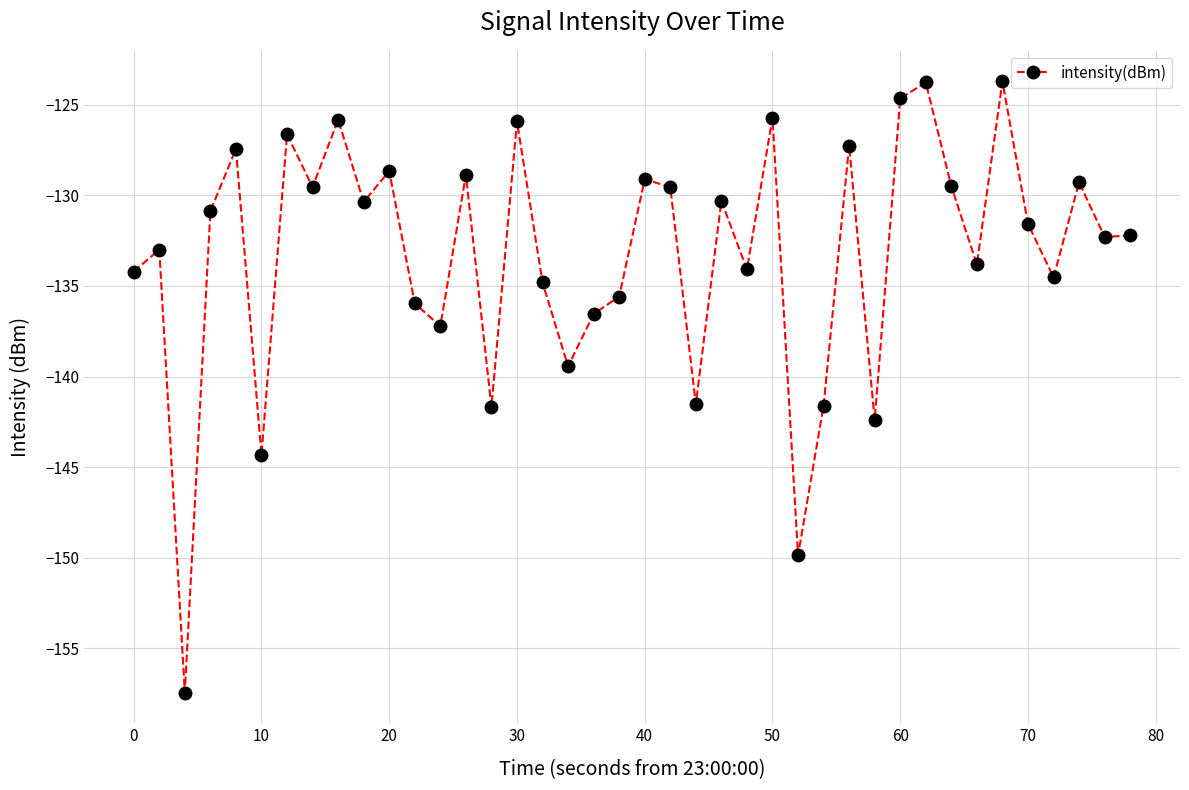

What is the maximum value shown in the chart?

-123.7